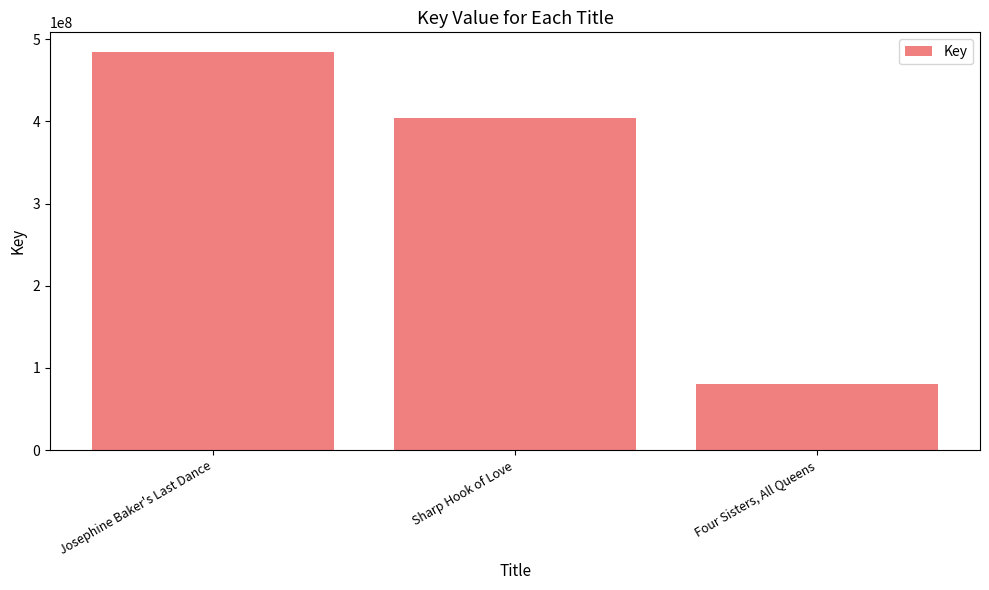

Reading right to left, list all the values displayed in this chart.

80662290	403457701	484075482